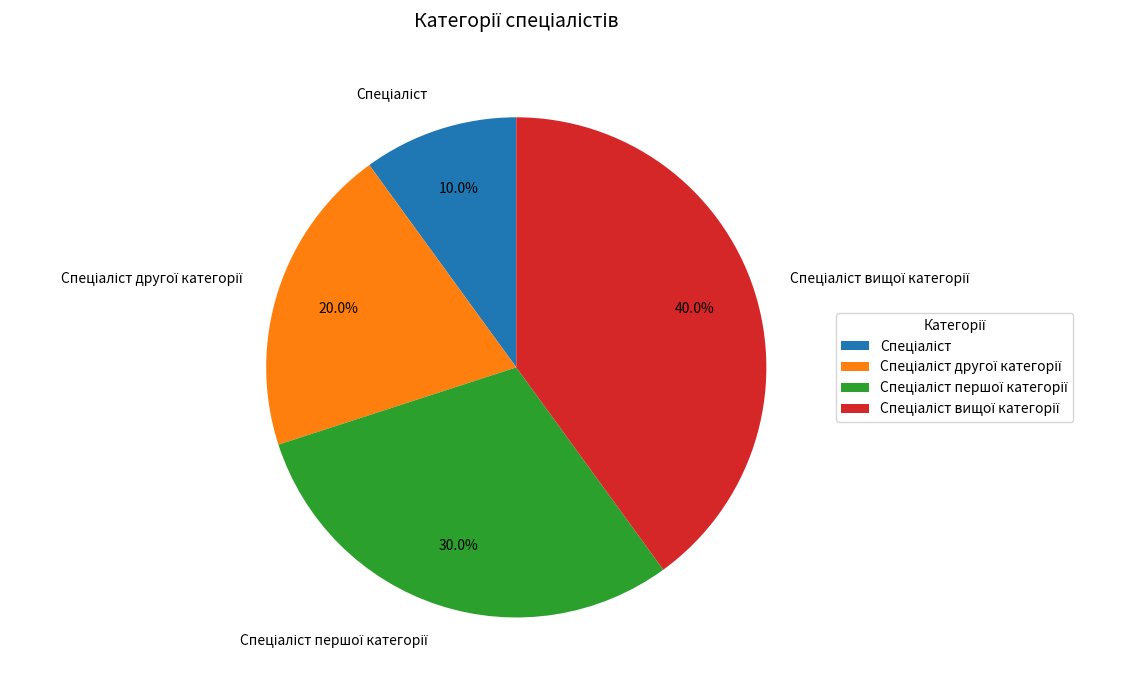

Is there a majority slice in this chart?

No